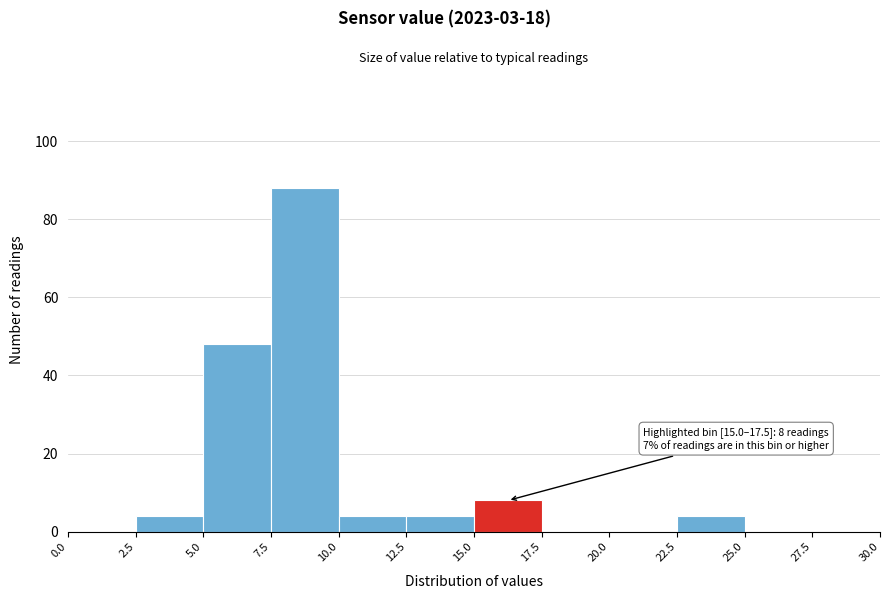

Which range on the x-axis has the tallest bar?

7.5 to 10.0